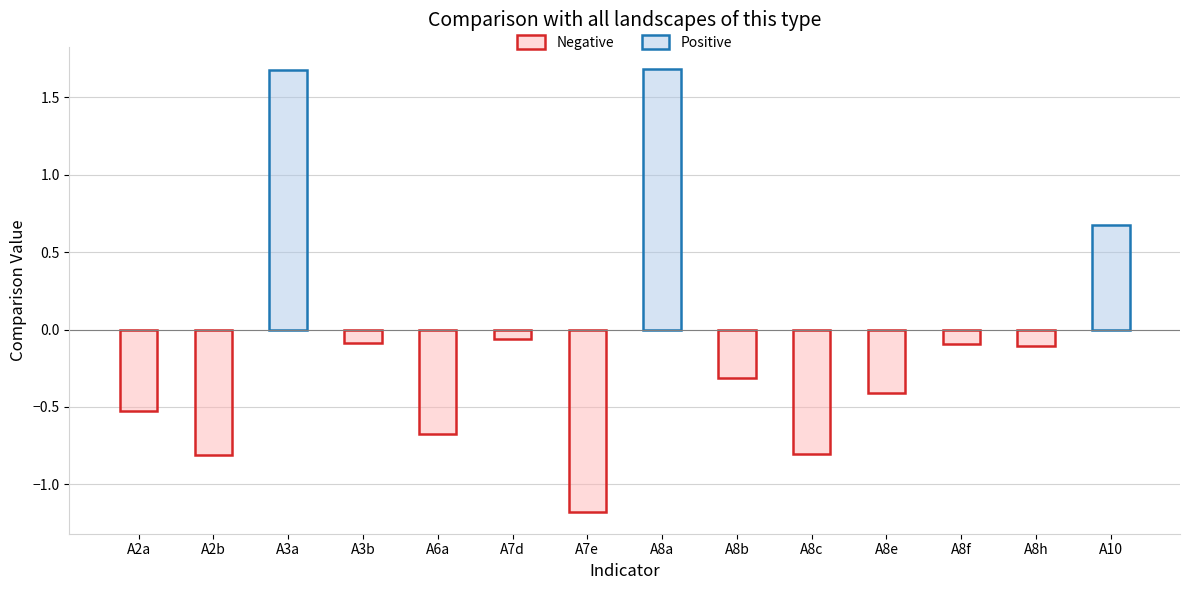

Where does the data first go above 0?

A3a